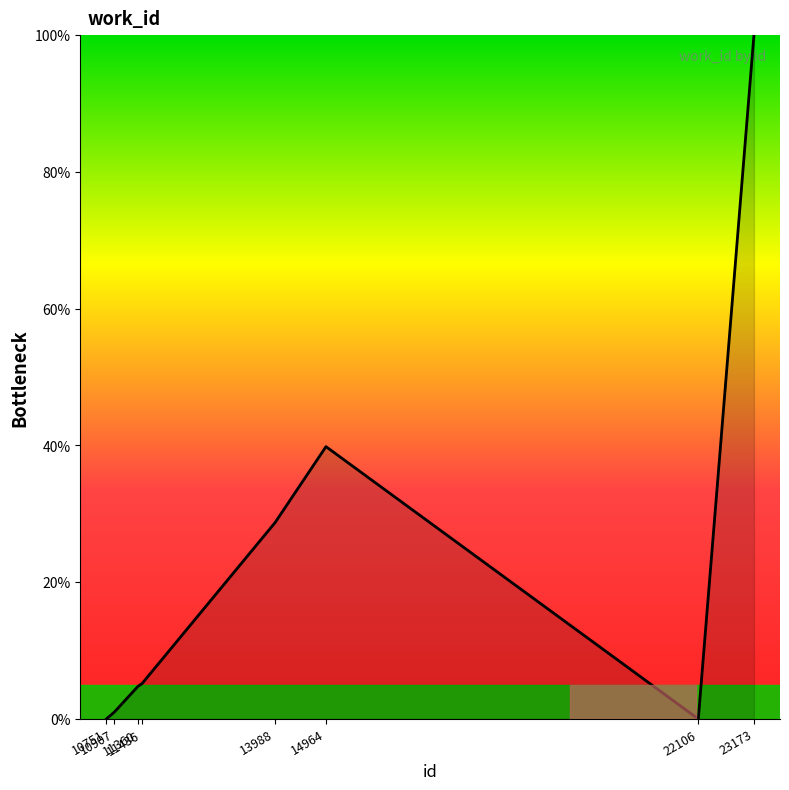

True or false: there are more than 0 points higher than both neighbors.

True